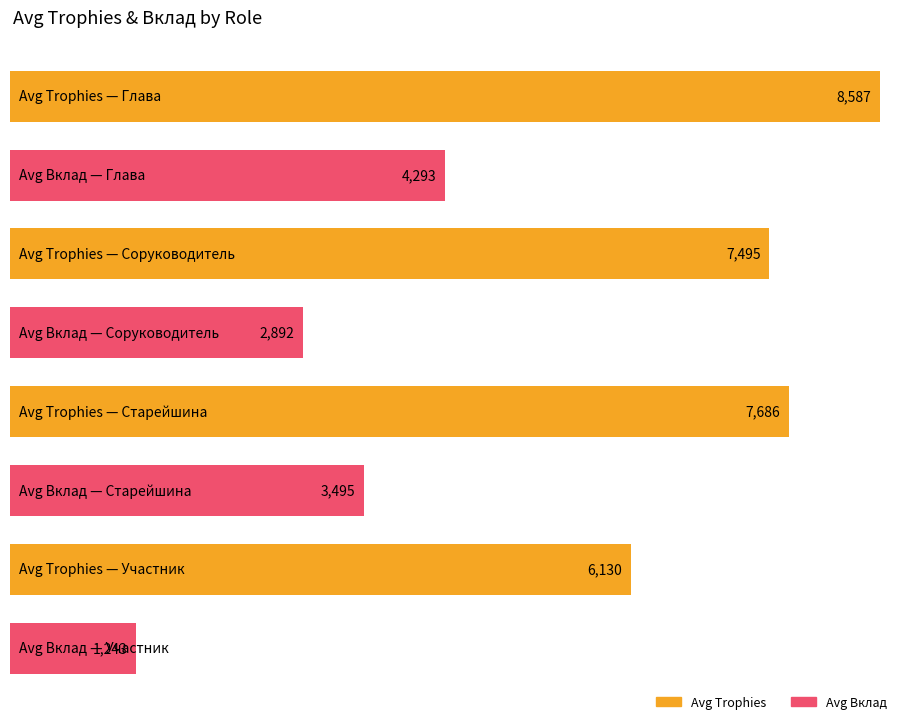

What is the label of the 2nd bar from the right?

Старейшина